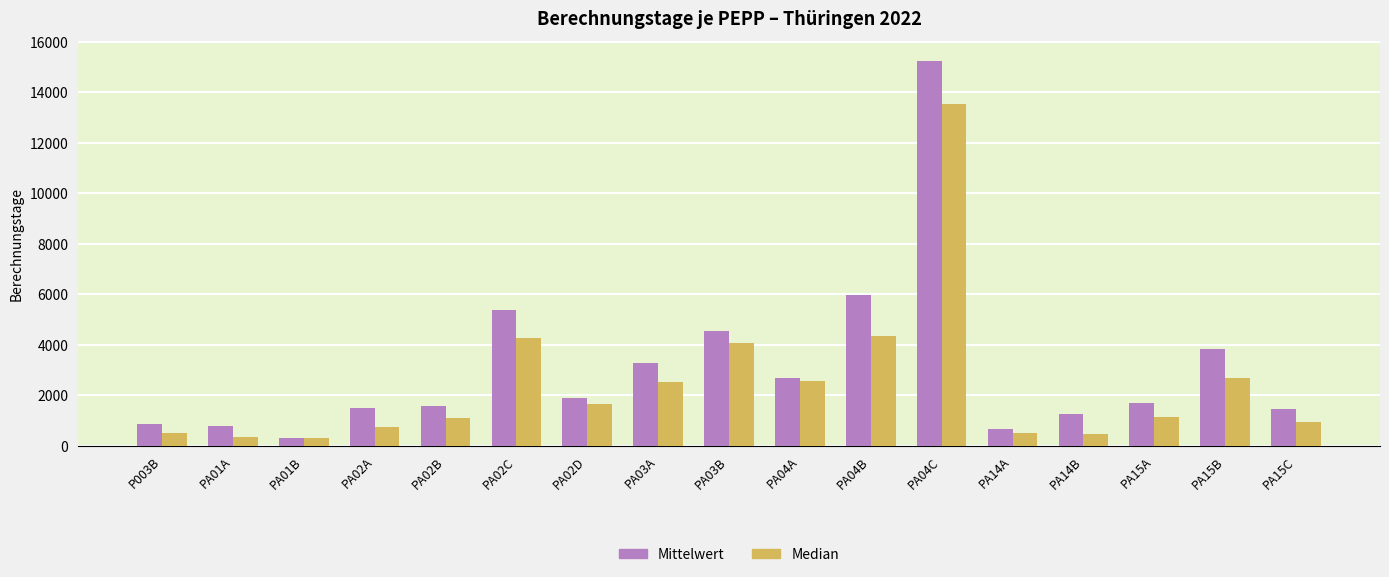

What is the sum of the Median values at PA02D and PA04B?

5992.5